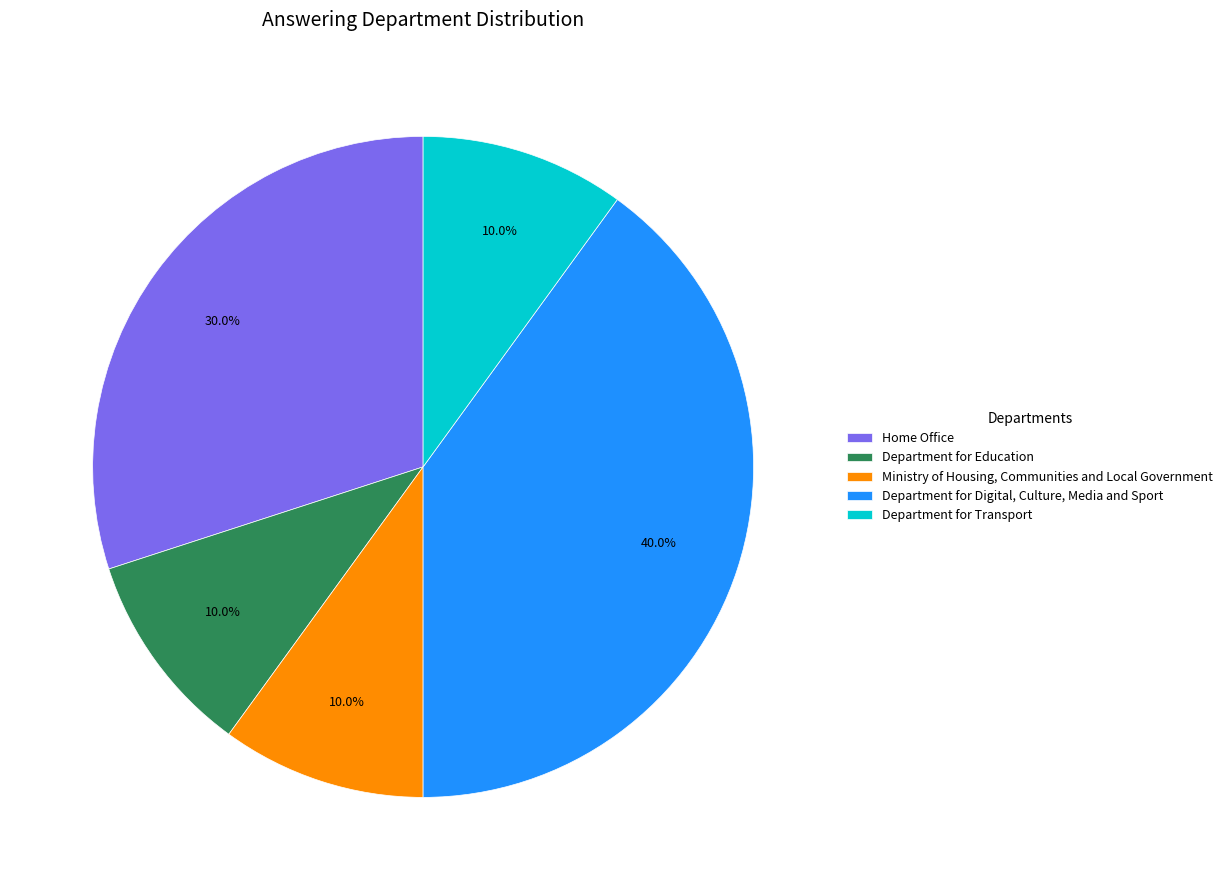

What is the largest slice in the pie chart?

Department for Digital, Culture, Media and Sport